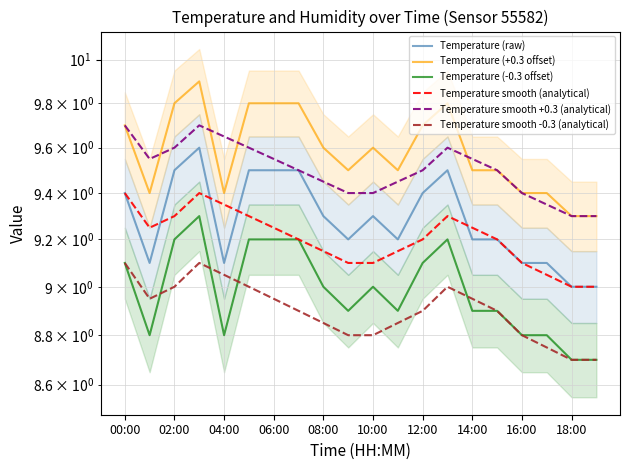

Is this an area chart (filled region under the line)?

No